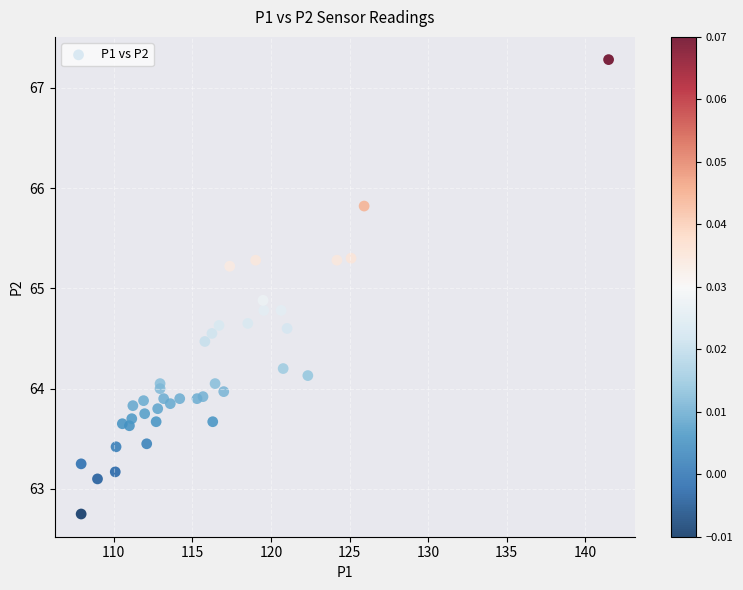

What Y value in the scatter plot is closest to 65?

64.9